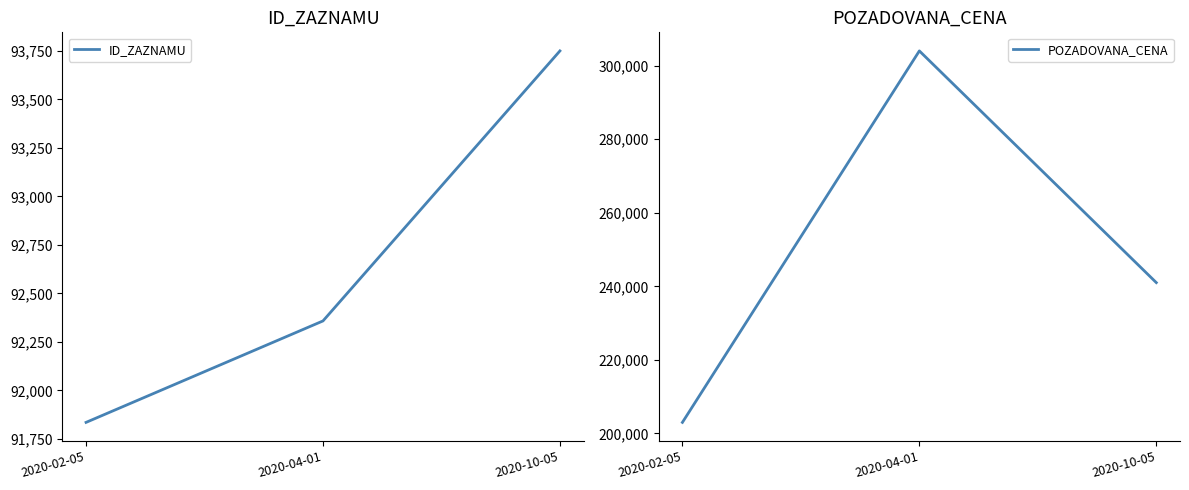

What is the label of the 3rd point from the right?

2020-02-05